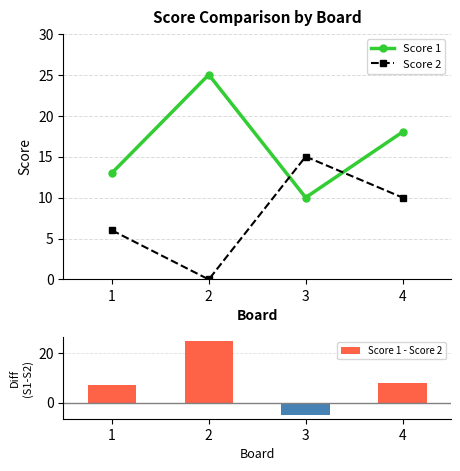

What is the difference between the highest and lowest values at 4?

10